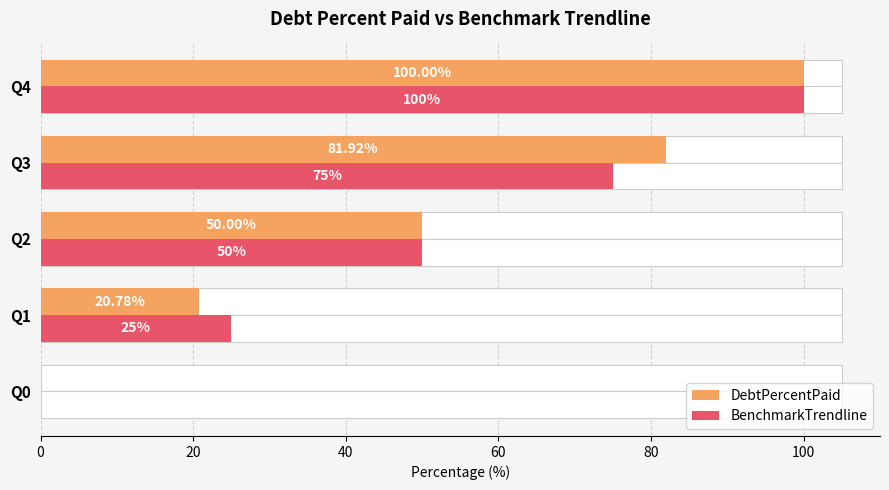

Count the number of categories in the chart.

5